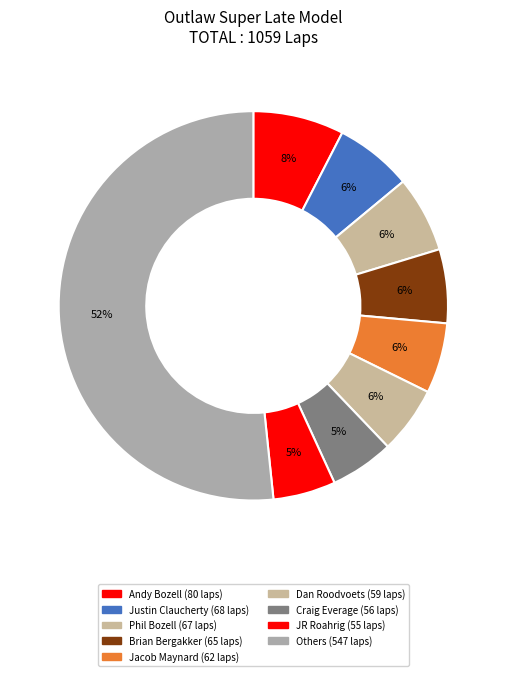

Count the number of slices in the pie.

9